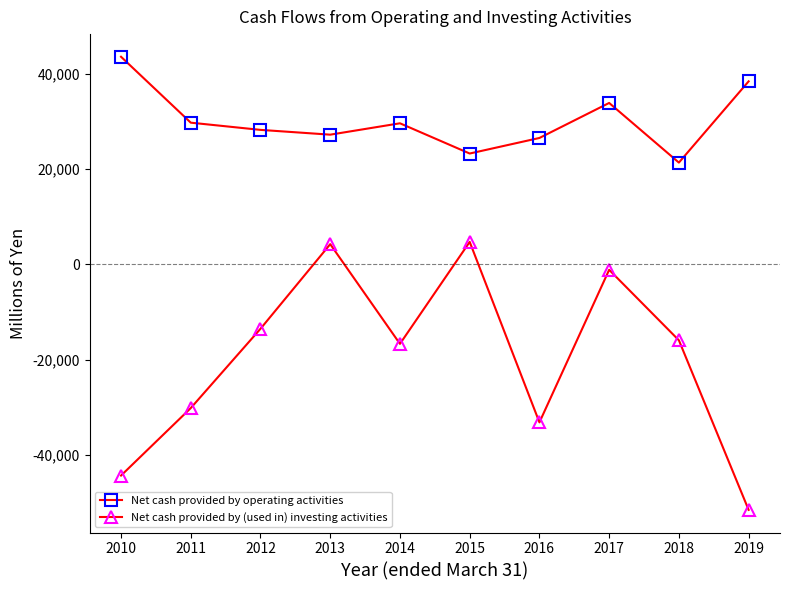

True or false: Net cash provided by (used in) investing activities and Net cash provided by operating activities cross at least once.

False